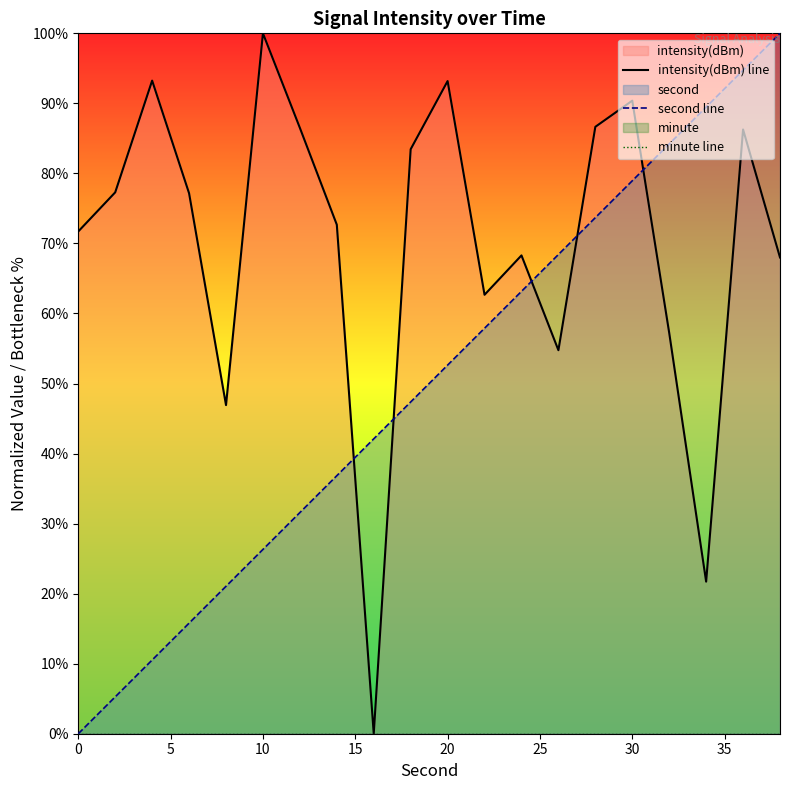

The value of minute line at 40 is 0.0. True or false?

True